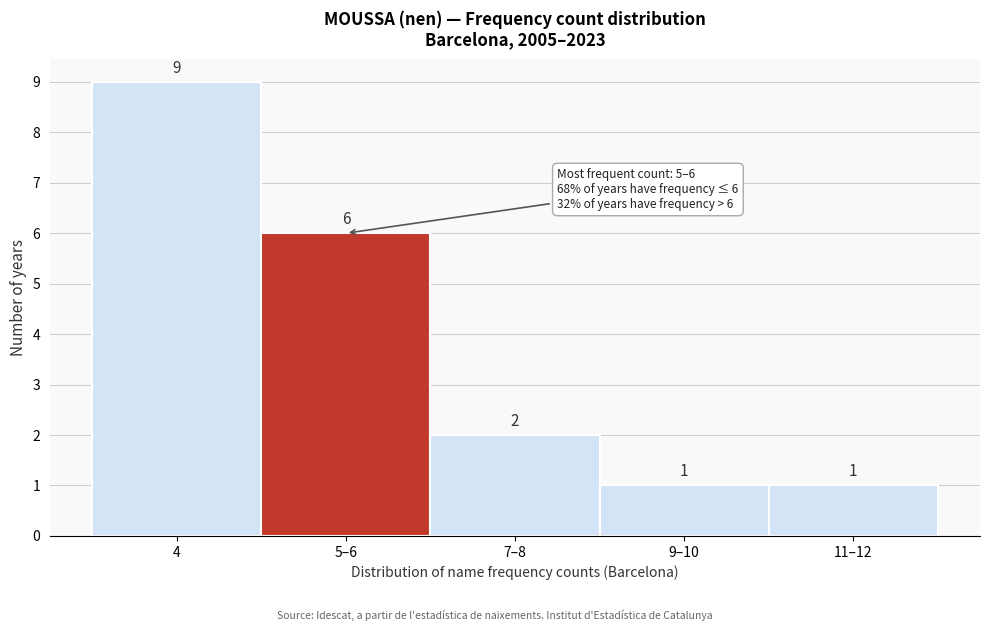

Reading left to right, what are all the values shown in this chart?

9	6	2	1	1